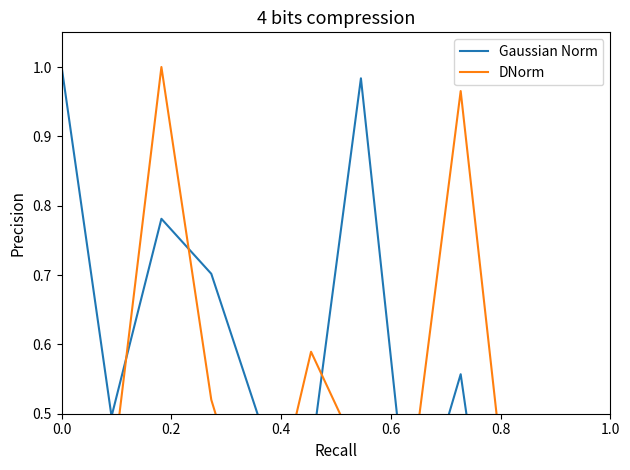

Count the number of data series in this chart.

2